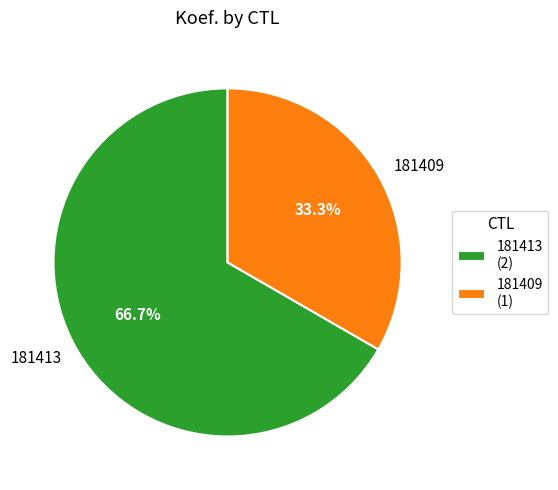

What is the largest slice in the pie chart?

181413